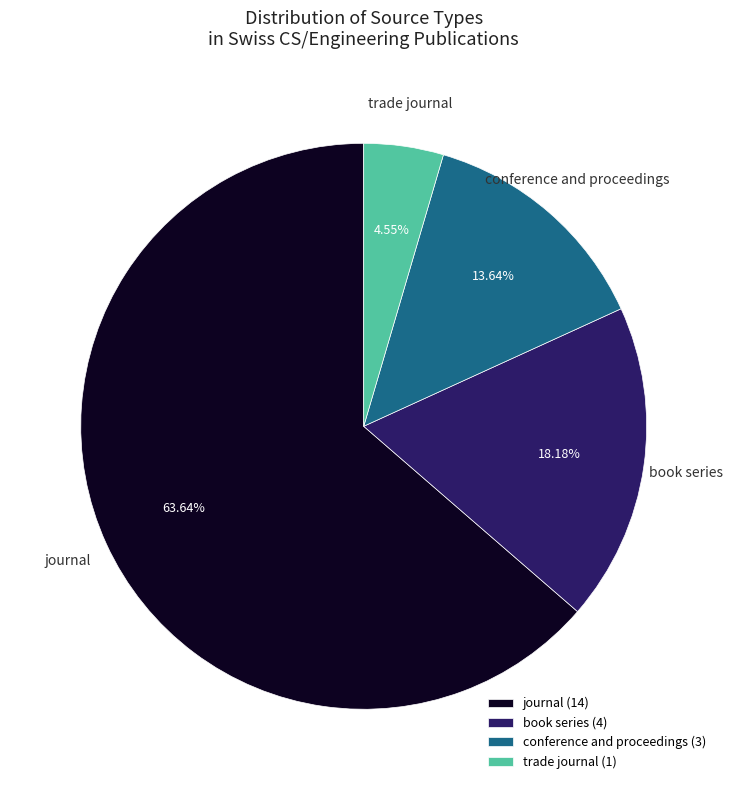

Is there a majority slice in this chart?

Yes